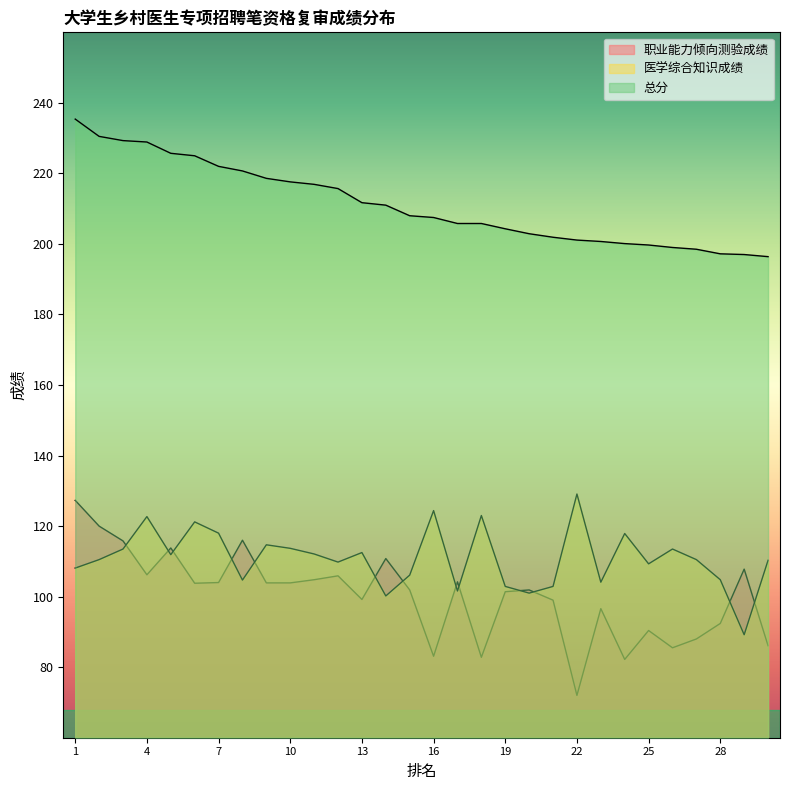

Where do 职业能力倾向测验成绩 and 医学综合知识成绩 first cross each other?

3 and 4